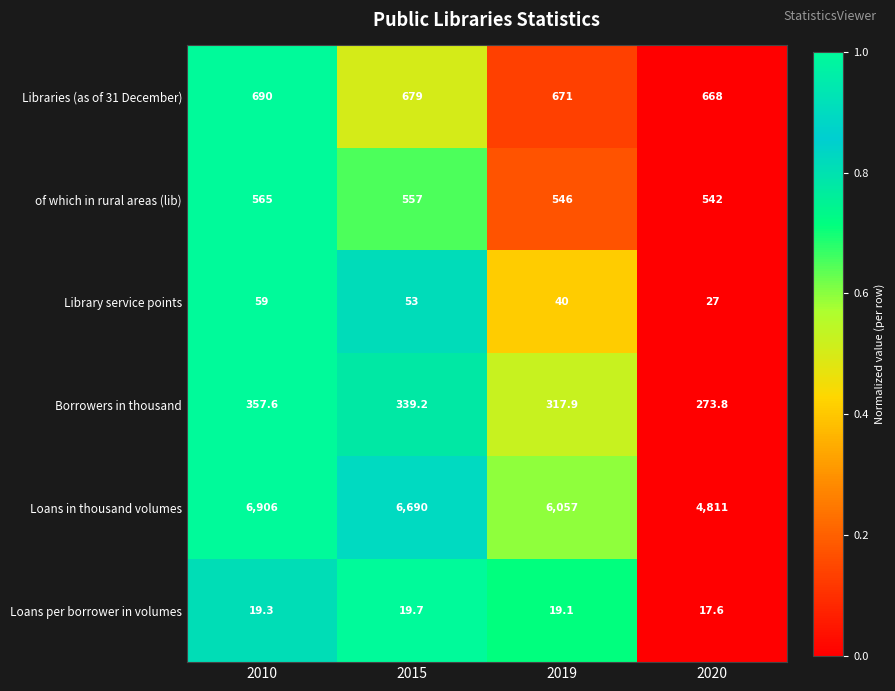

Rank the series by their maximum value, from highest to lowest.

Loans in thousand volumes, Libraries (as of 31 December), of which in rural areas (lib), Borrowers in thousand, Library service points, Loans per borrower in volumes